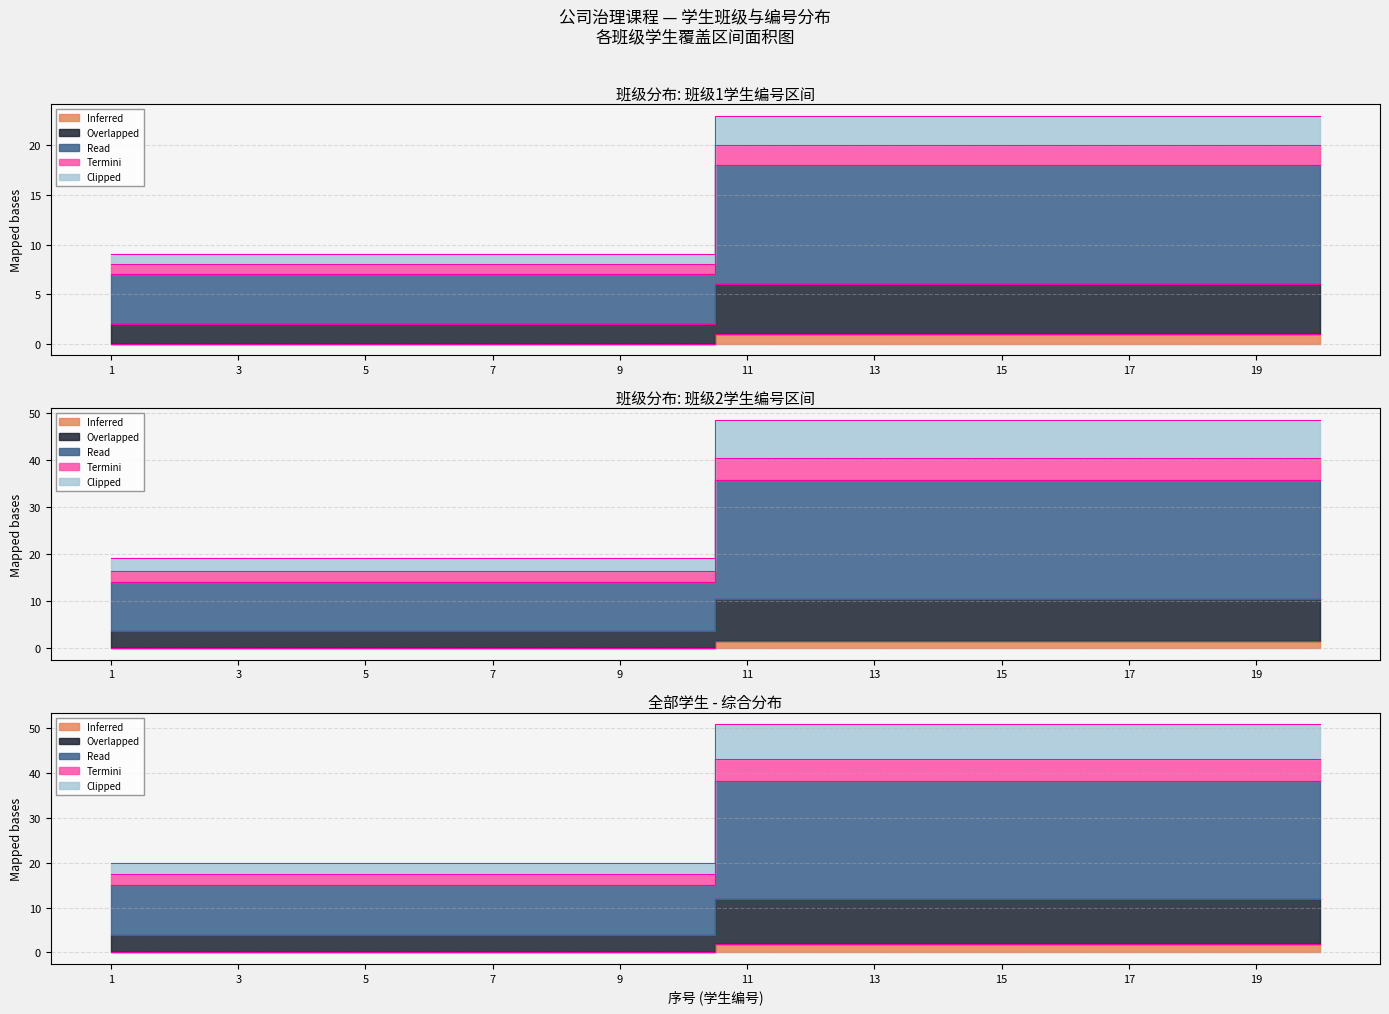

True or false: Inferred and Read intersect in this chart.

False